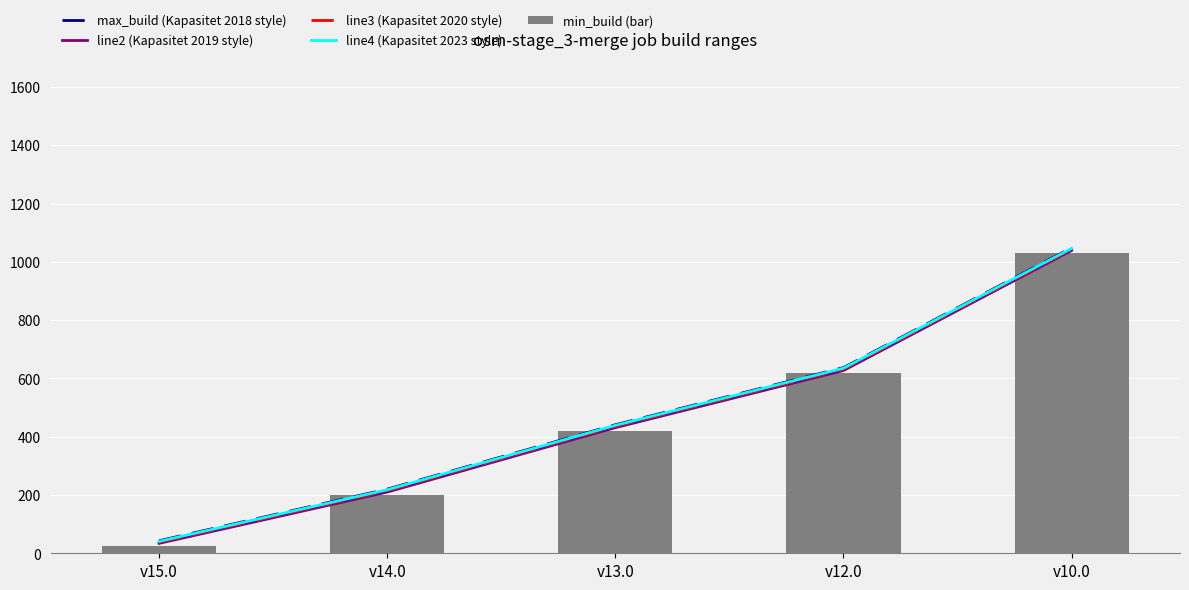

Count the min_build (bar) values in the range 201 to 617.

3